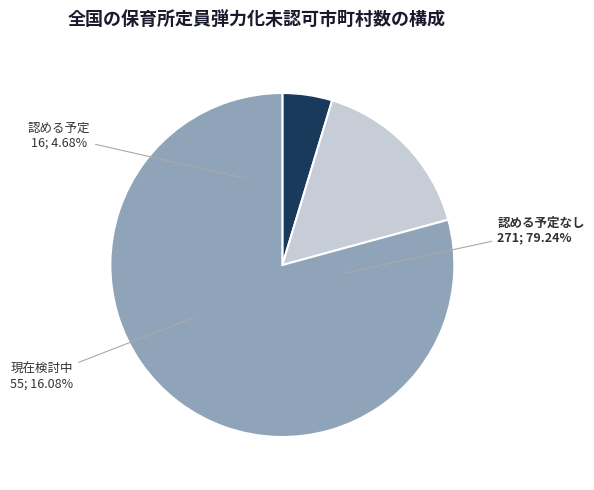

Is it true that 人口15万人以上の市 is 9% of the pie?

False